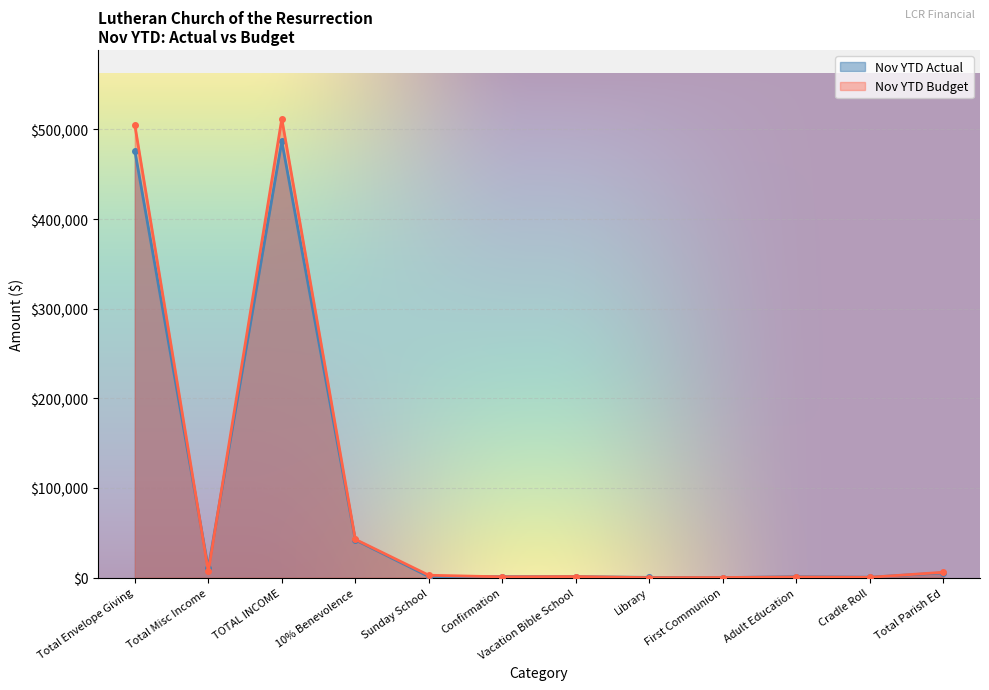

What is the total value across all series at Library?

291.7